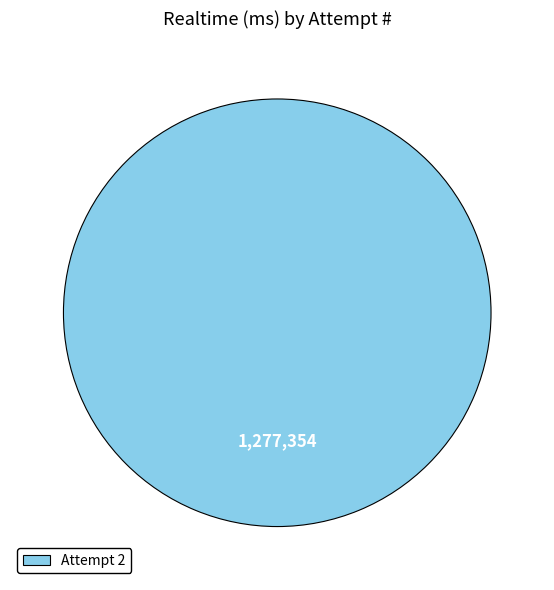

Is there a majority slice in this chart?

Yes